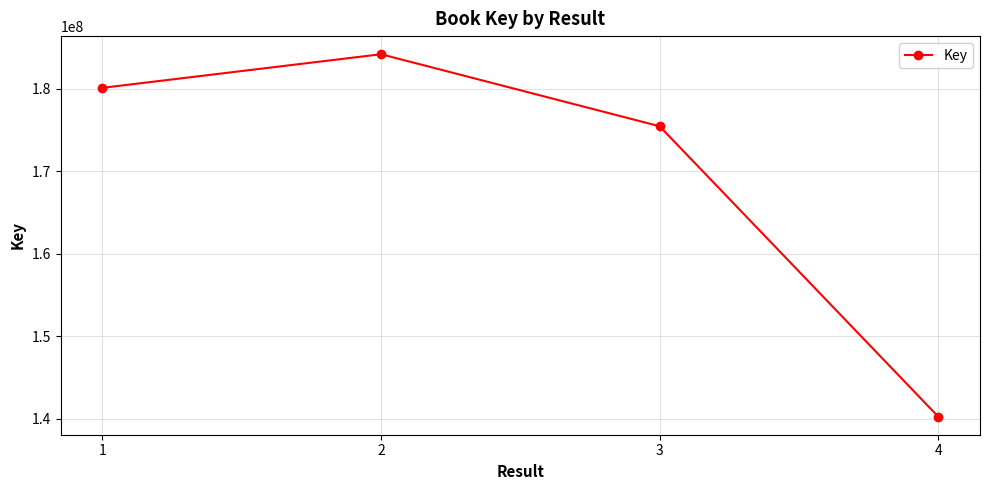

What is the change in value from 3 to 4?

-35206001